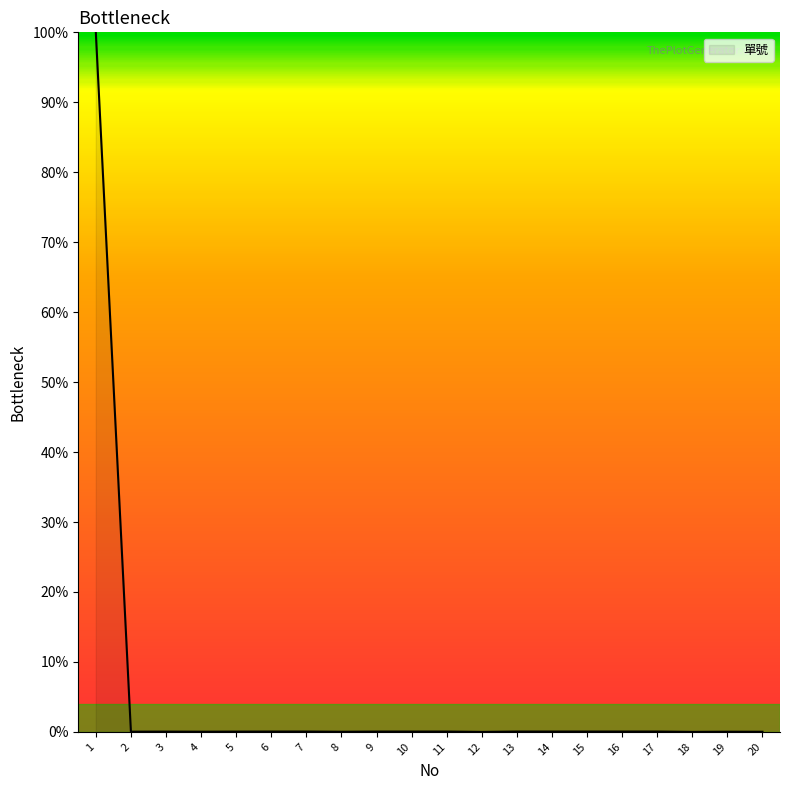

What is the greatest value displayed?

100.0